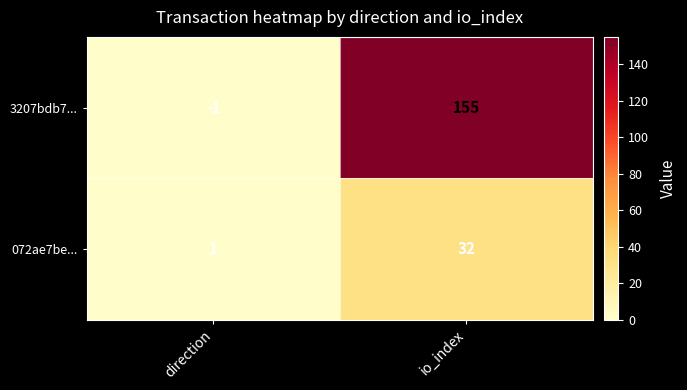

The 072ae7be... series shows 1 at direction. True or false?

True